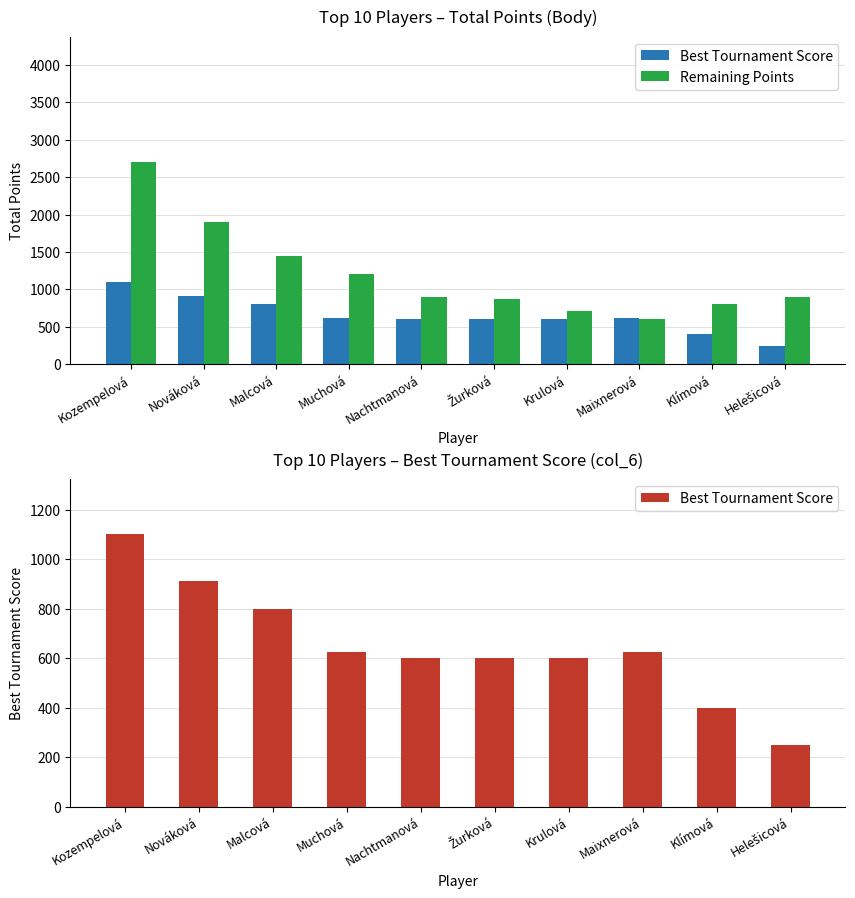

At which label does Best Tournament Score first exceed 624?

Kozempelová